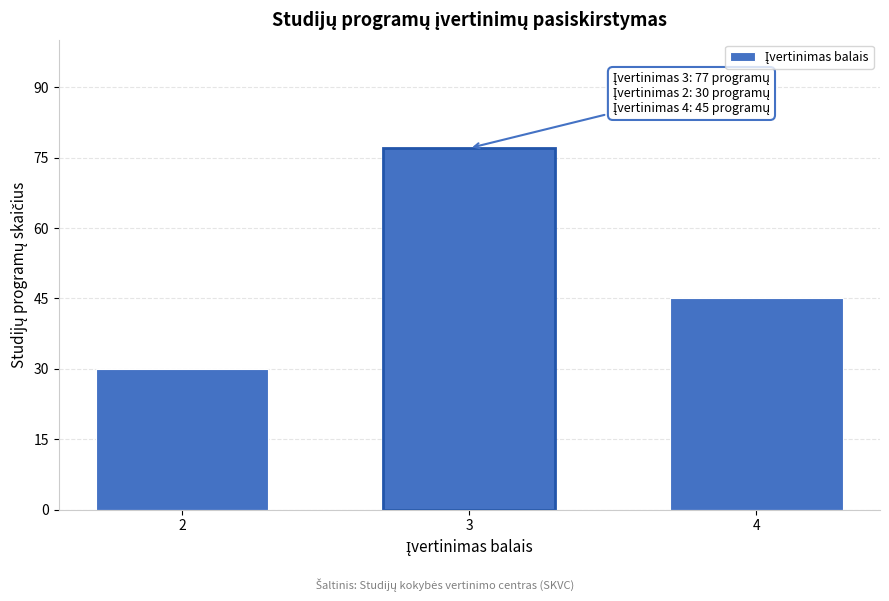

Reading left to right, what are all the values shown in this chart?

2=30	3=77	4=45